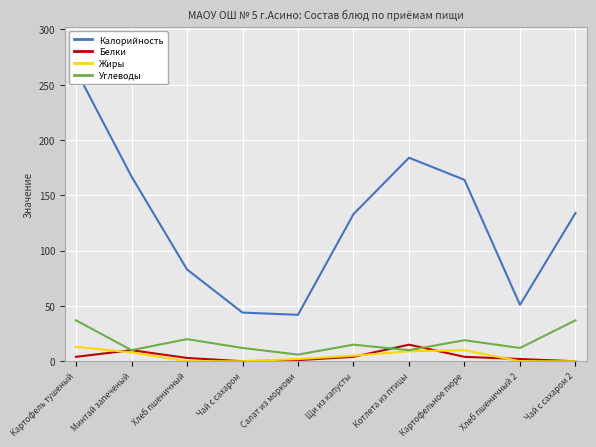

List the series in order of their peak value, lowest first.

Жиры, Белки, Углеводы, Калорийность